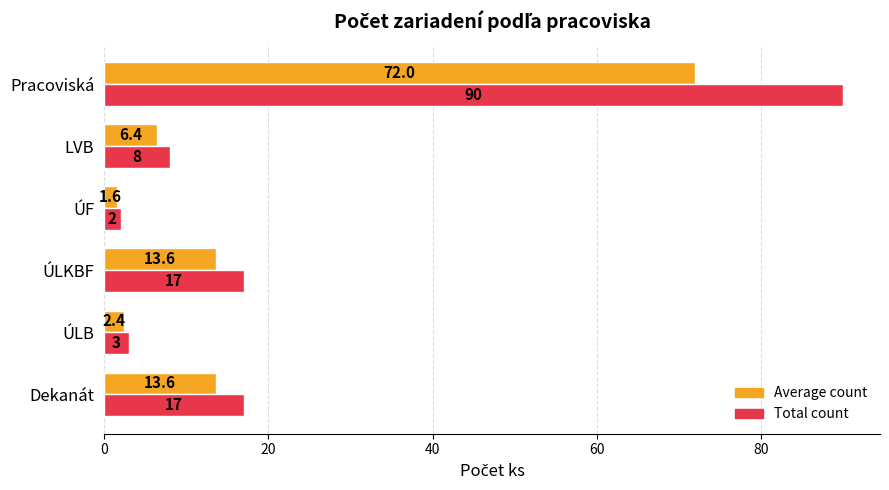

List the series in order of their overall mean, lowest first.

Average count, Total count